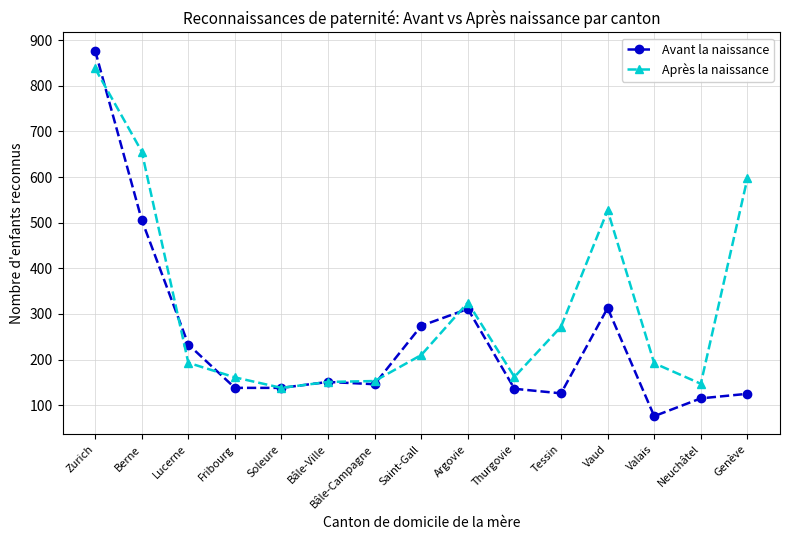

Which series changed the most between Zurich and Bâle-Ville?

Avant la naissance